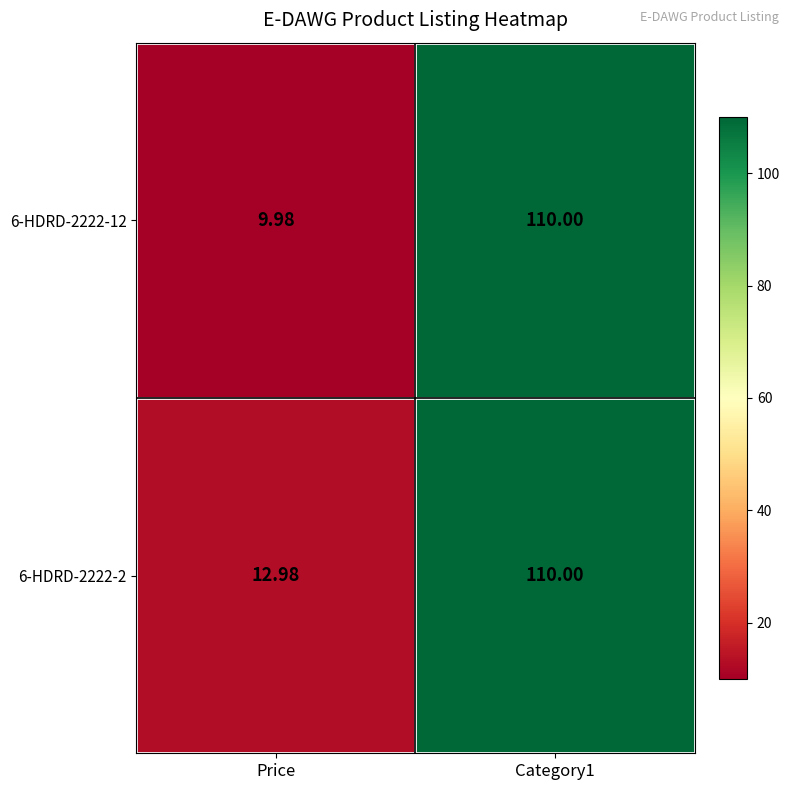

What is the total value across all series at Category1?

220.0